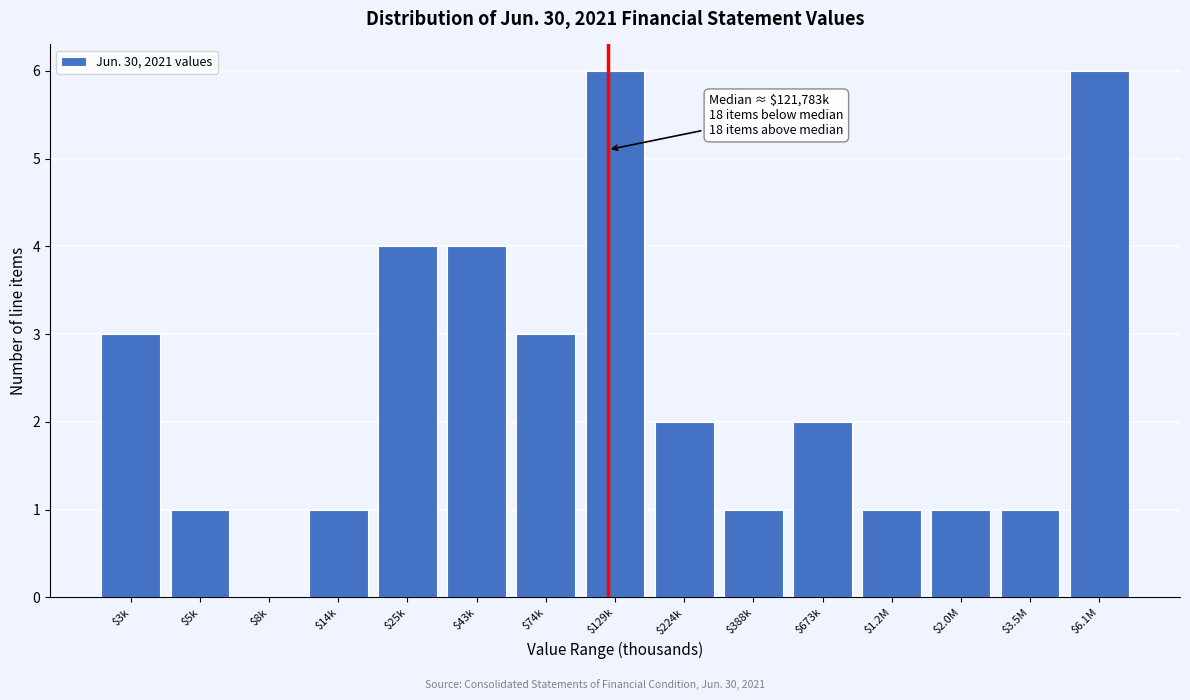

What is the greatest value displayed?

6